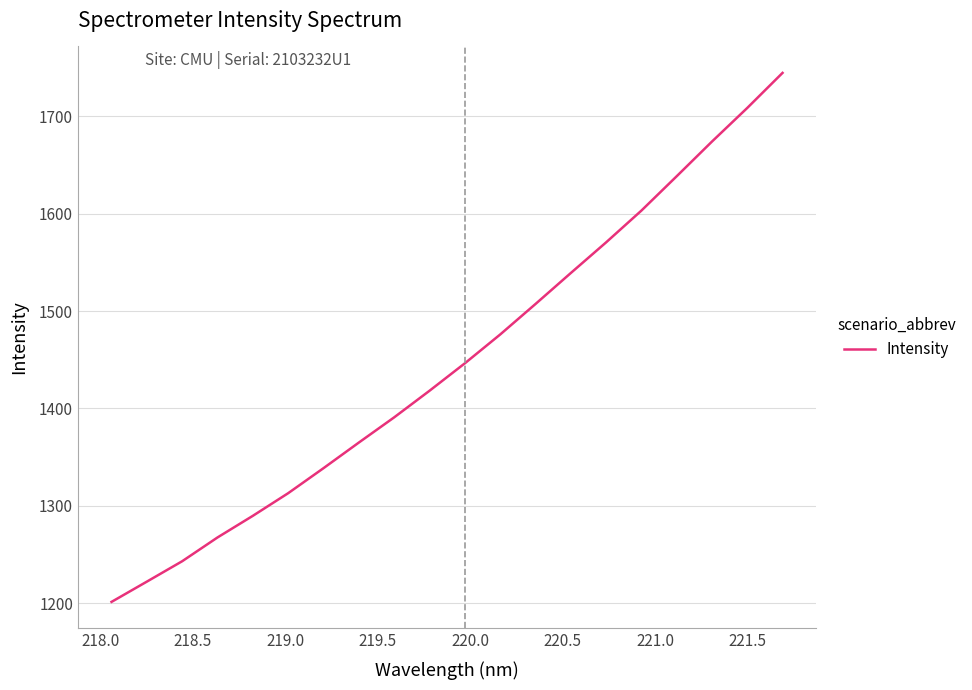

What is the smallest value displayed?

1201.4